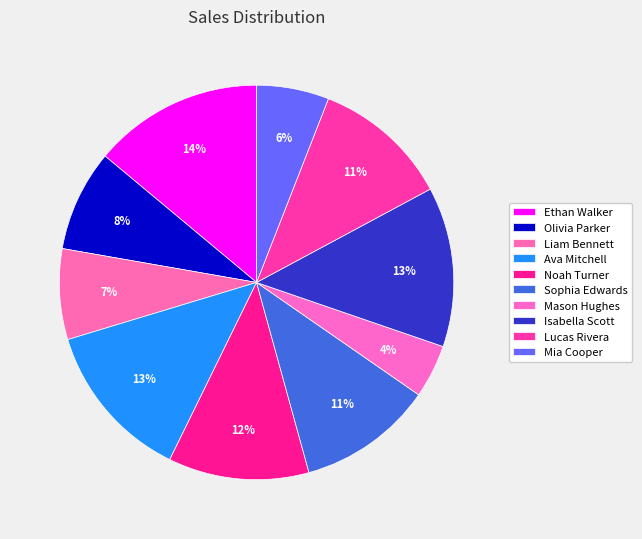

Which has a higher value, Sophia Edwards or Mason Hughes?

Sophia Edwards